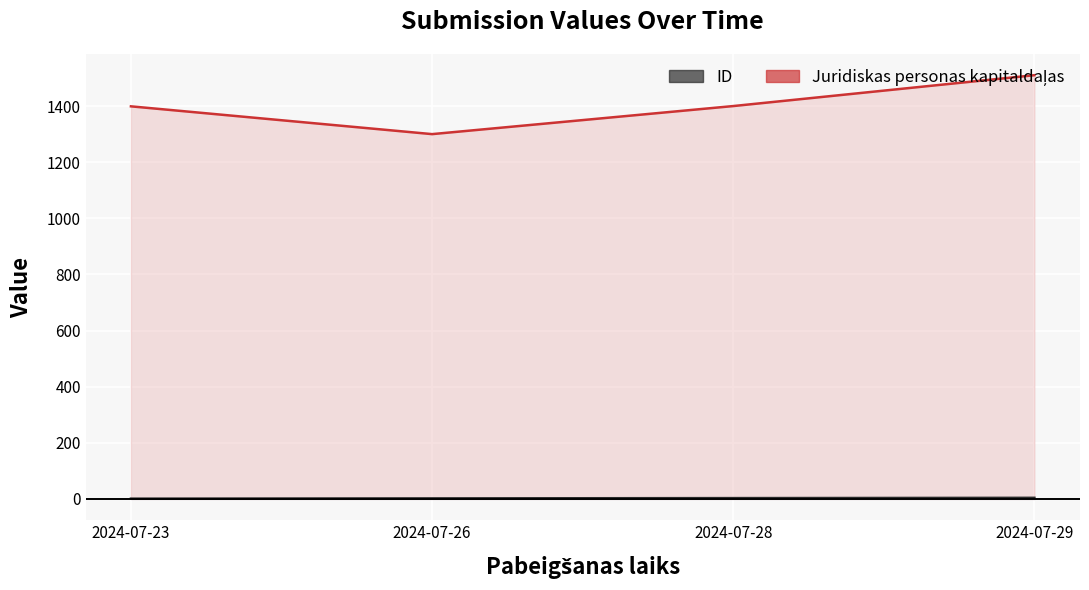

At how many categories does at least one series exceed 1013?

4